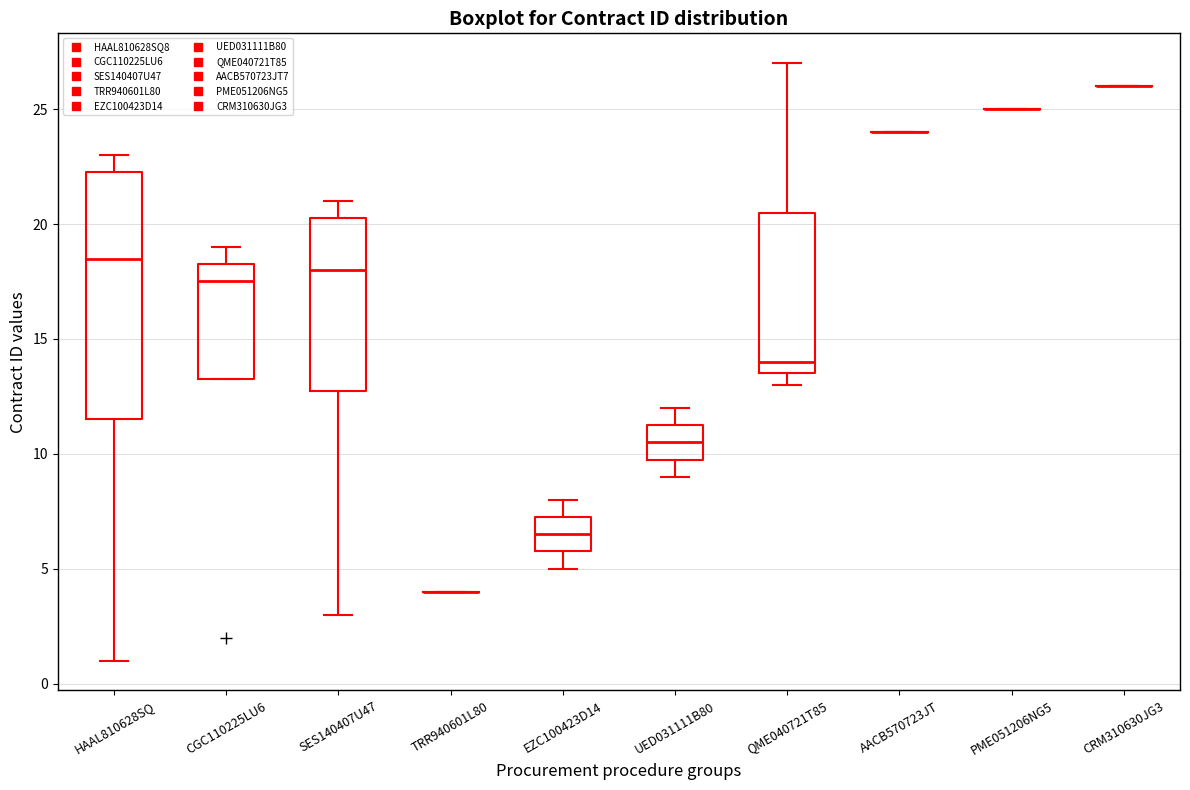

Which box is the tallest, from its lower edge to its upper edge?

HAAL810628SQ